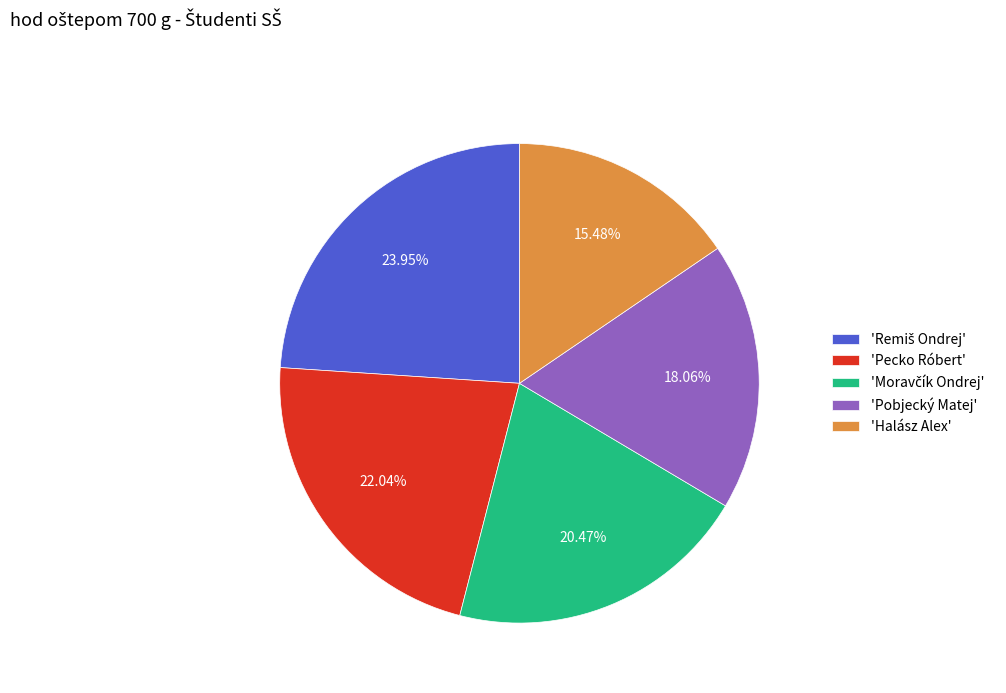

To the nearest percent, what is the average slice percentage?

20%